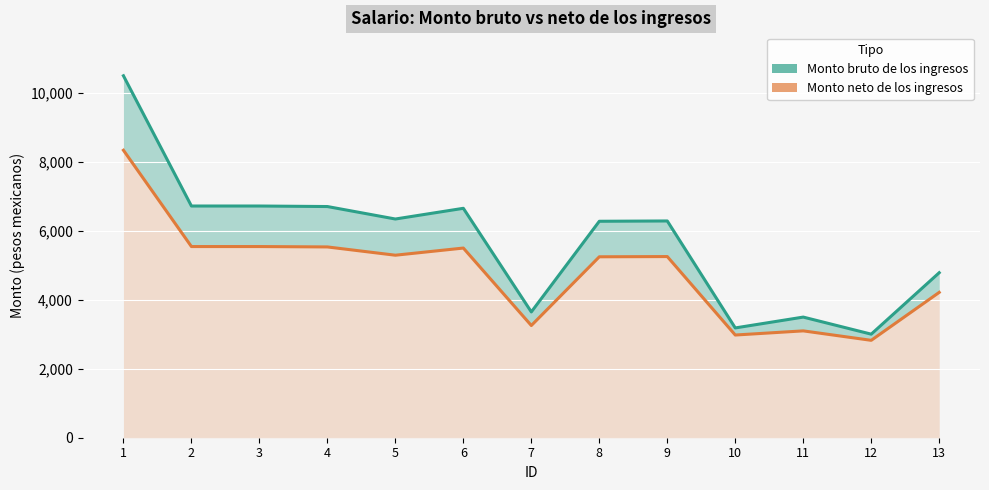

What are all the series names shown in the legend?

Monto bruto de los ingresos, Monto neto de los ingresos